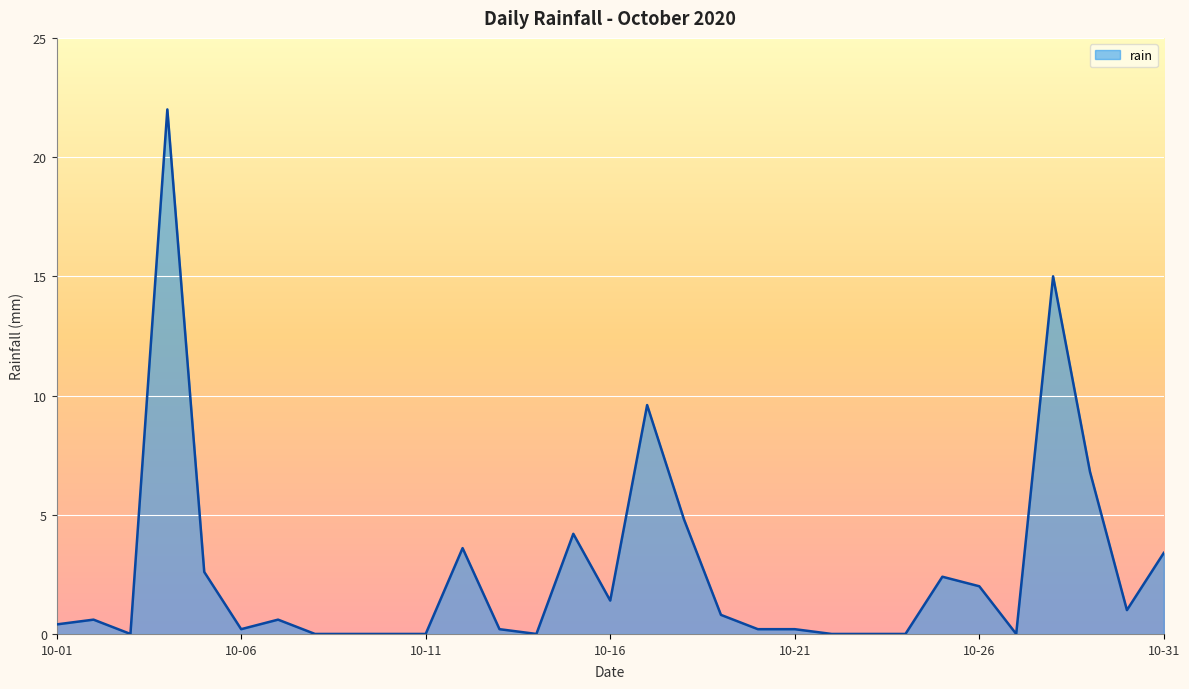

What is the difference between the maximum and minimum values?

22.0